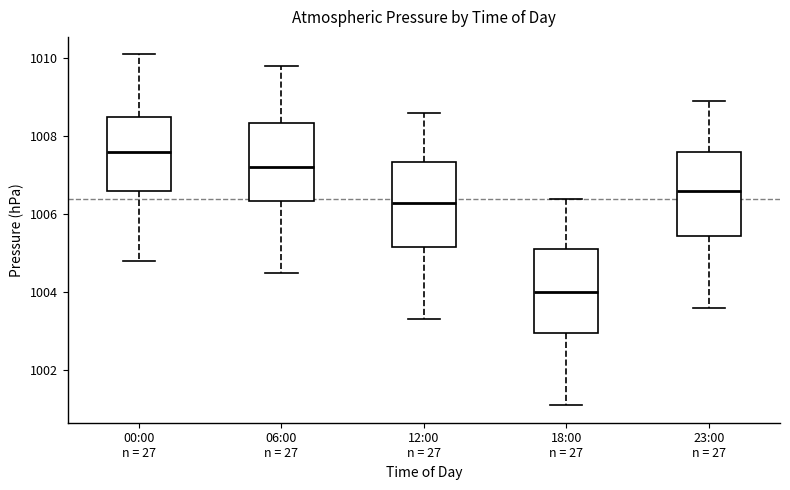

Reading left to right, transcribe this box plot: for each box, give where its median line is, the range the box spans, and where its two whiskers end, as read against the y-axis. The values are not printed on the chart, so give them approximately, as read against the axis.

00:00 n = 27: median 1007.6, box 1006.6 to 1008.6, whiskers 1004.8 to 1010.2
06:00 n = 27: median 1007.2, box 1006.4 to 1008.4, whiskers 1004.6 to 1009.8
12:00 n = 27: median 1006.4, box 1005.2 to 1007.4, whiskers 1003.4 to 1008.6
18:00 n = 27: median 1004.0, box 1003.0 to 1005.2, whiskers 1001.2 to 1006.4
23:00 n = 27: median 1006.6, box 1005.4 to 1007.6, whiskers 1003.6 to 1009.0